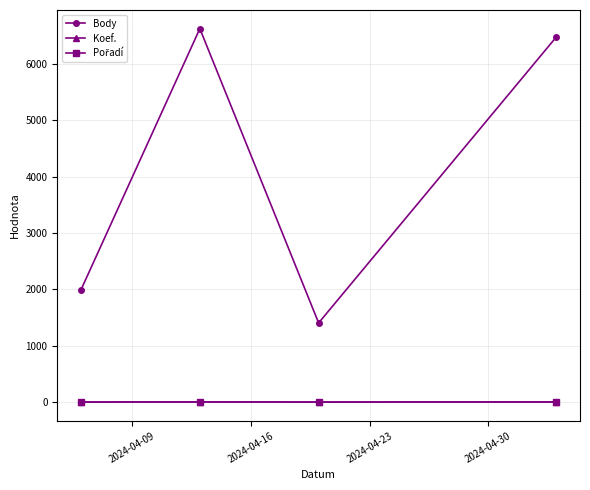

True or false: Koef. and Body intersect in this chart.

False